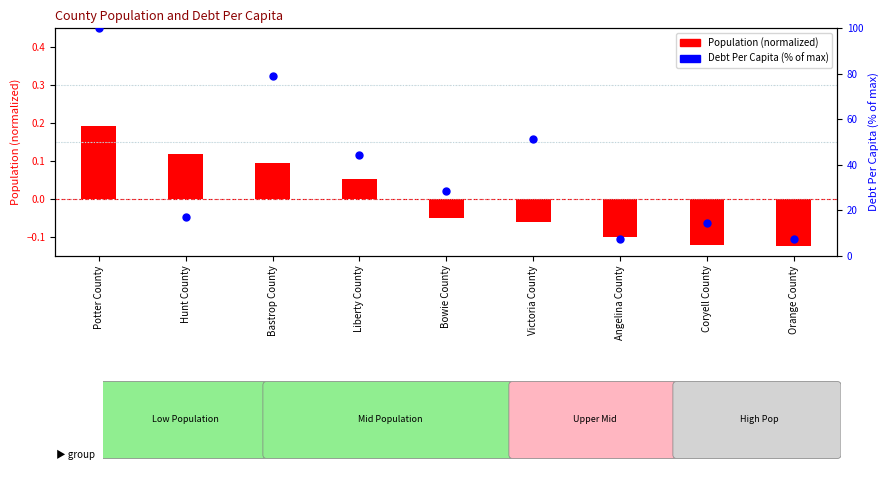

What are all the series names shown in the legend?

Population (normalized), Debt Per Capita (% of max)